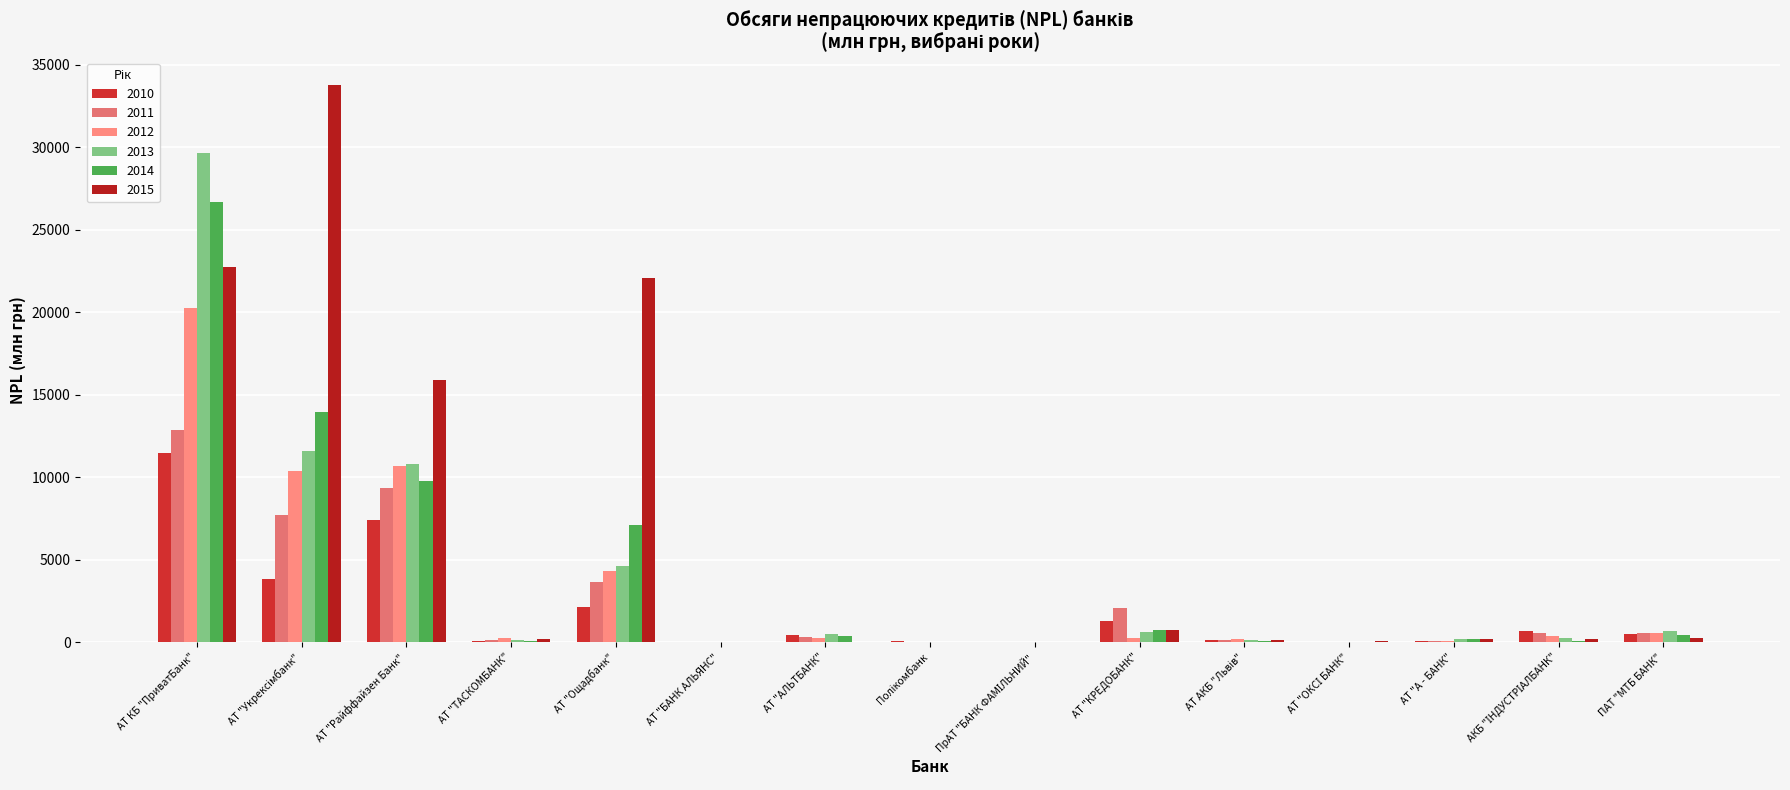

Count the number of data series in this chart.

6